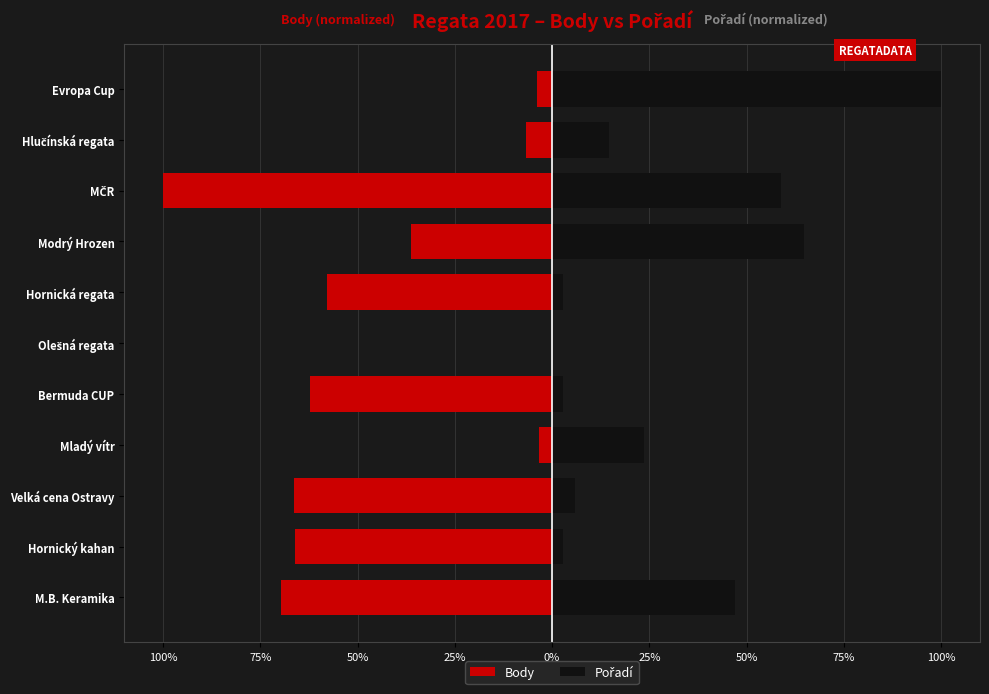

The value of Body at Modrý Hrozen is -57.5. True or false?

False